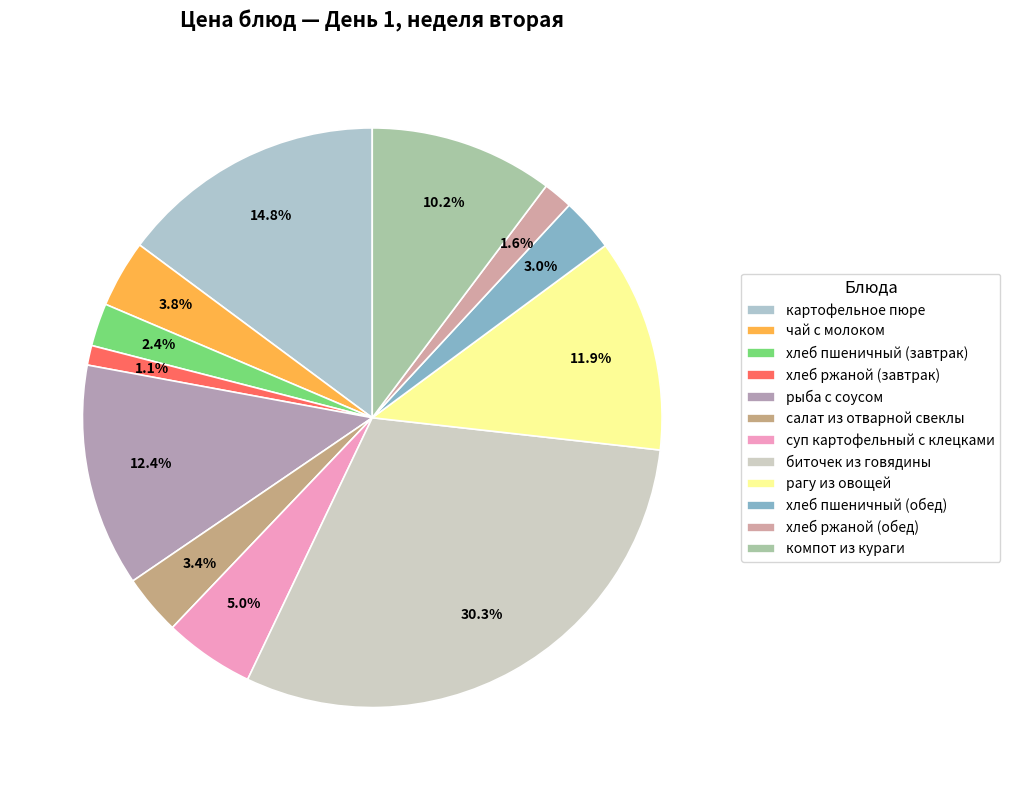

Is биточек из говядины the majority of the pie?

No